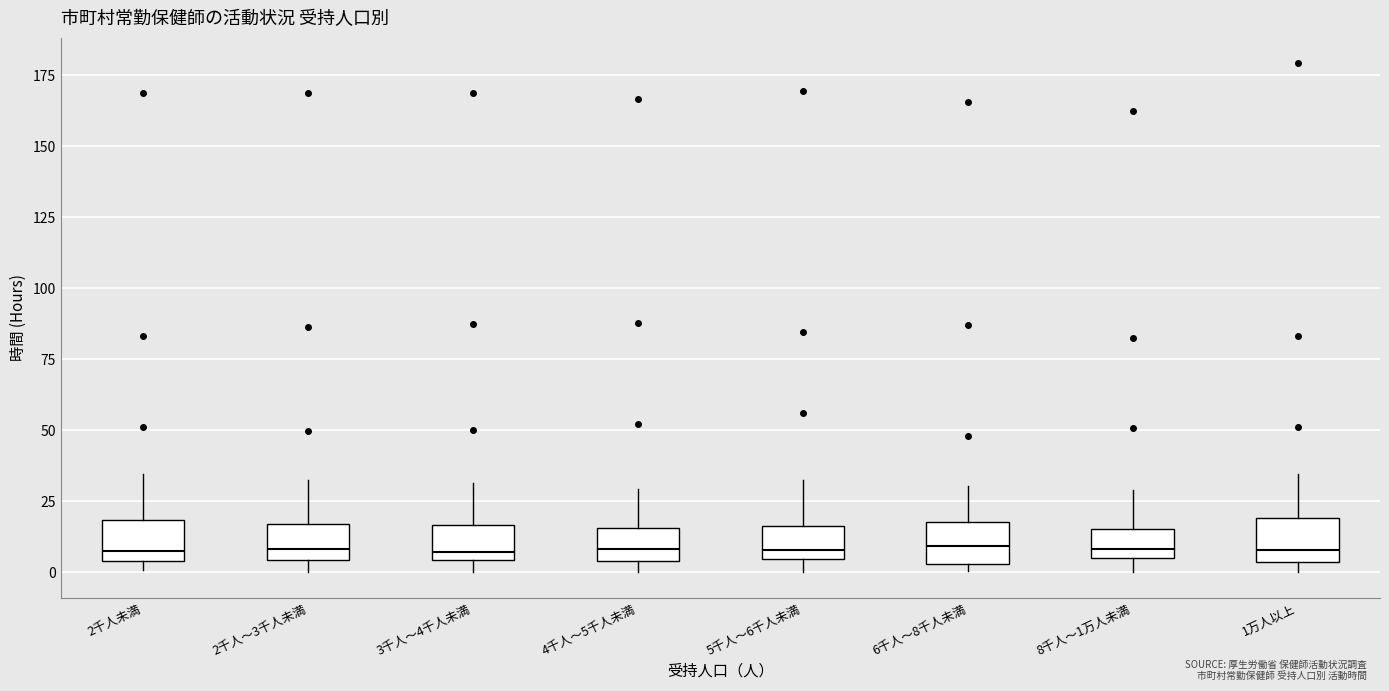

Reading left to right, transcribe this box plot: for each box, give where its median line is, the range the box spans, and where its two whiskers end, as read against the y-axis. The values are not printed on the chart, so give them approximately, as read against the axis.

2千人未満: median 10, box 5 to 20, whiskers 0 to 35
2千人～3千人未満: median 10, box 5 to 15, whiskers 0 to 35
3千人～4千人未満: median 5 (just above the box's lower edge), box 5 to 15, whiskers 0 to 30
4千人～5千人未満: median 10, box 5 to 15, whiskers 0 to 30
5千人～6千人未満: median 10, box 5 to 15, whiskers 0 to 35
6千人～8千人未満: median 10, box 5 to 20, whiskers 0 to 30
8千人～1万人未満: median 10, box 5 to 15, whiskers 0 to 30
1万人以上: median 10, box 5 to 20, whiskers 0 to 35